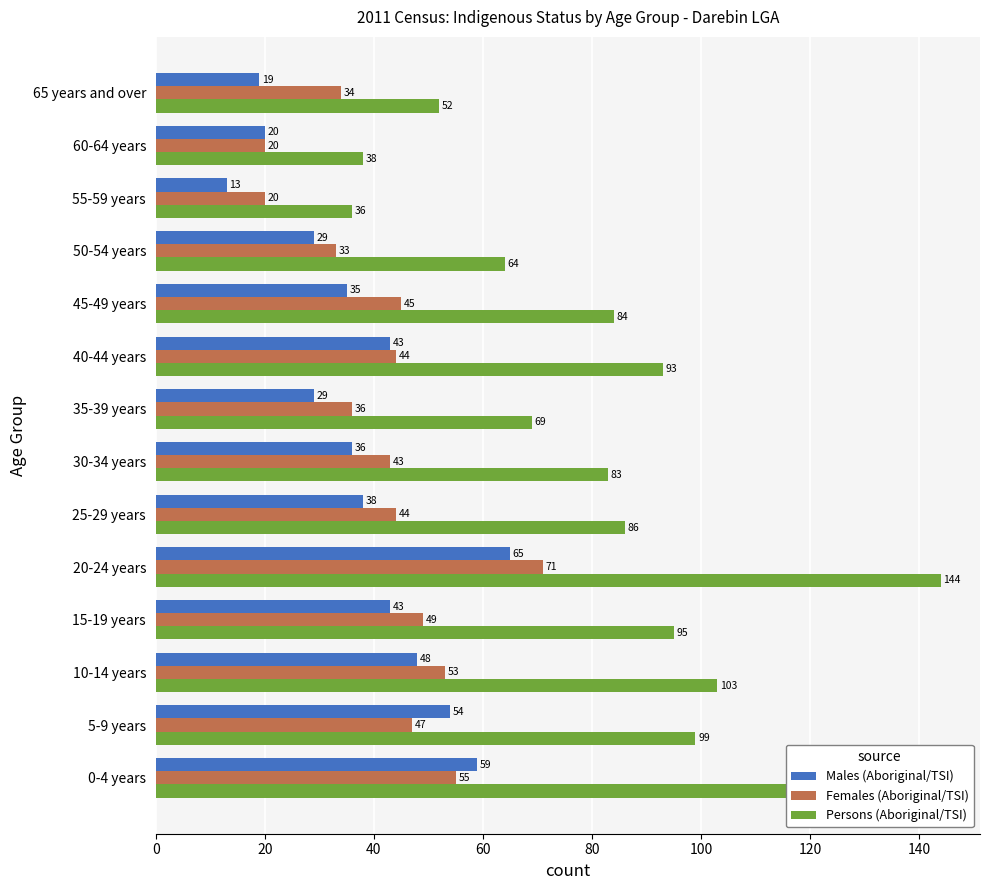

Is it true that Males (Aboriginal/TSI) equals 33 at 10-14 years?

False